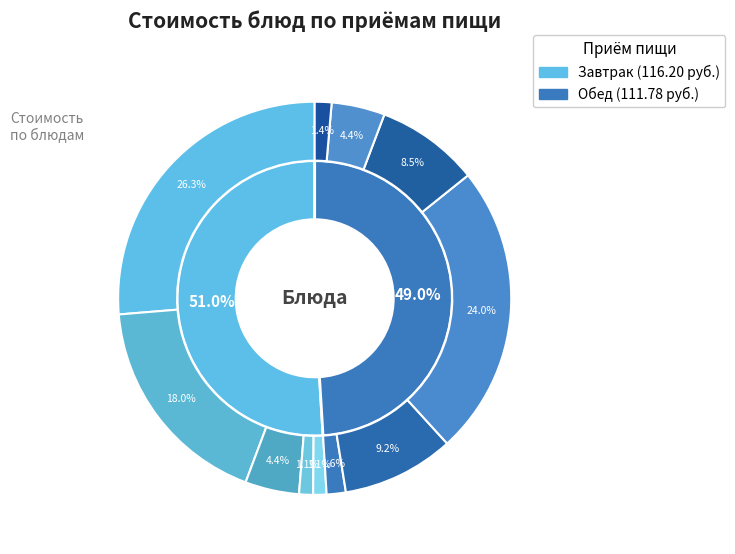

What percentage is the Сырники творожные slice, to the nearest percent?

18%